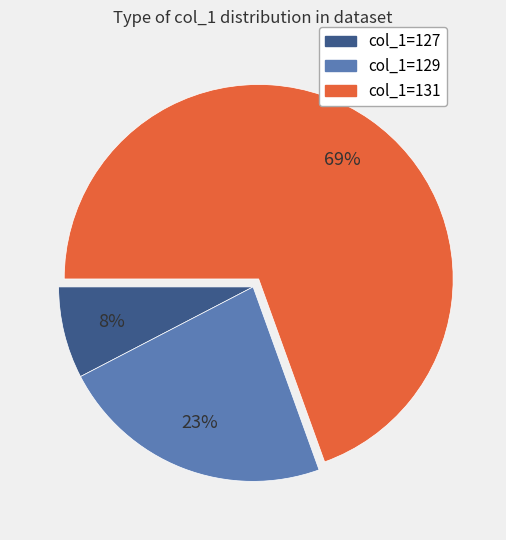

Which slice is the smallest?

col_1=127